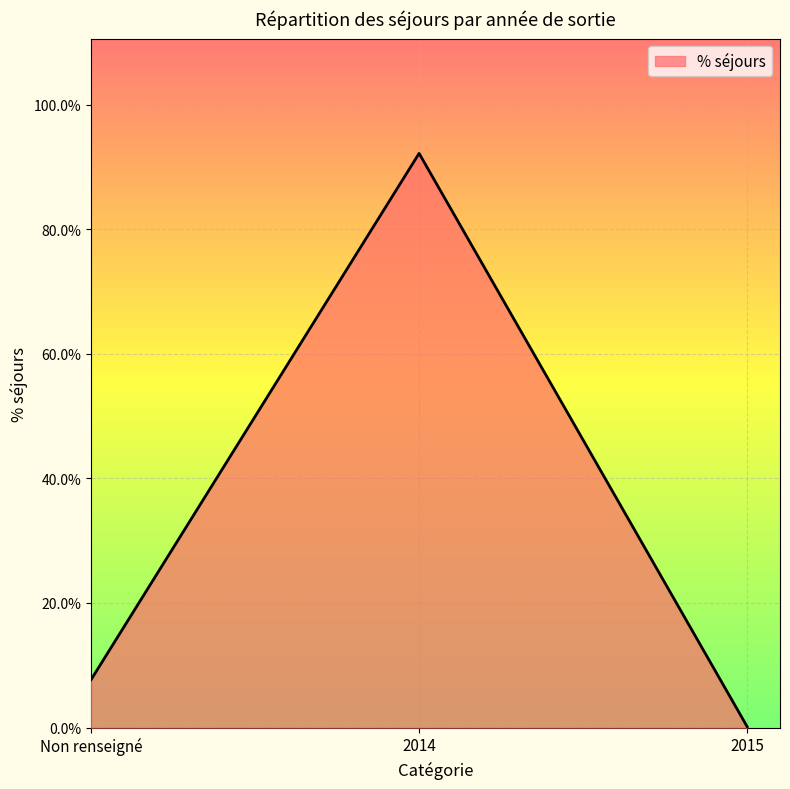

What is the sum of the values at Non renseigné and 2015?

0.1